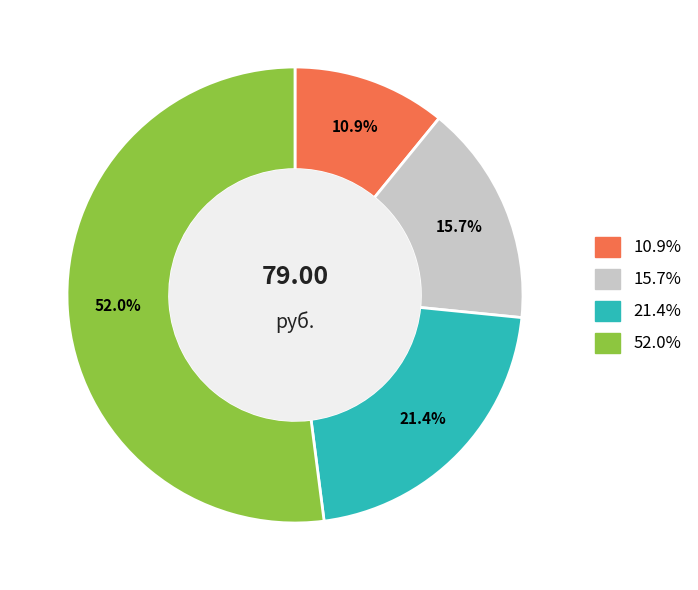

Does any single category account for the majority?

Yes